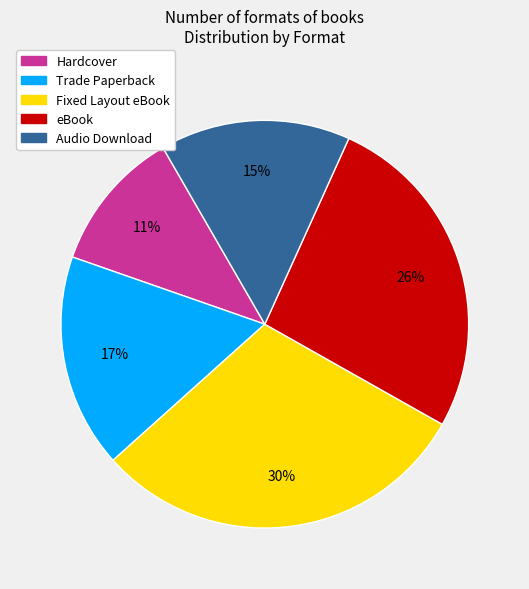

Does eBook represent more than half of the total?

No